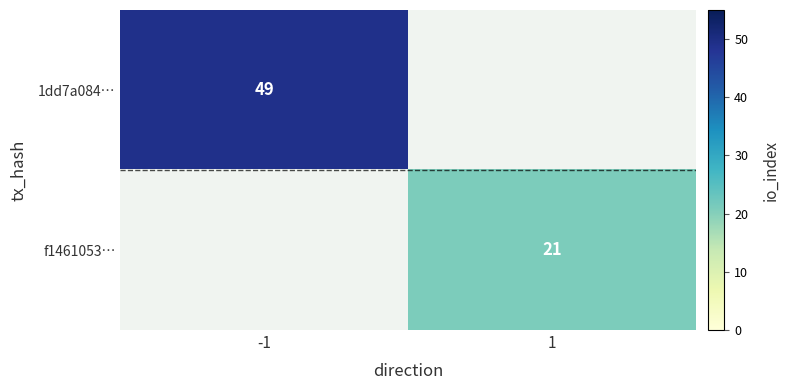

True or false: f1461053… has a value of 32 at 1.

False